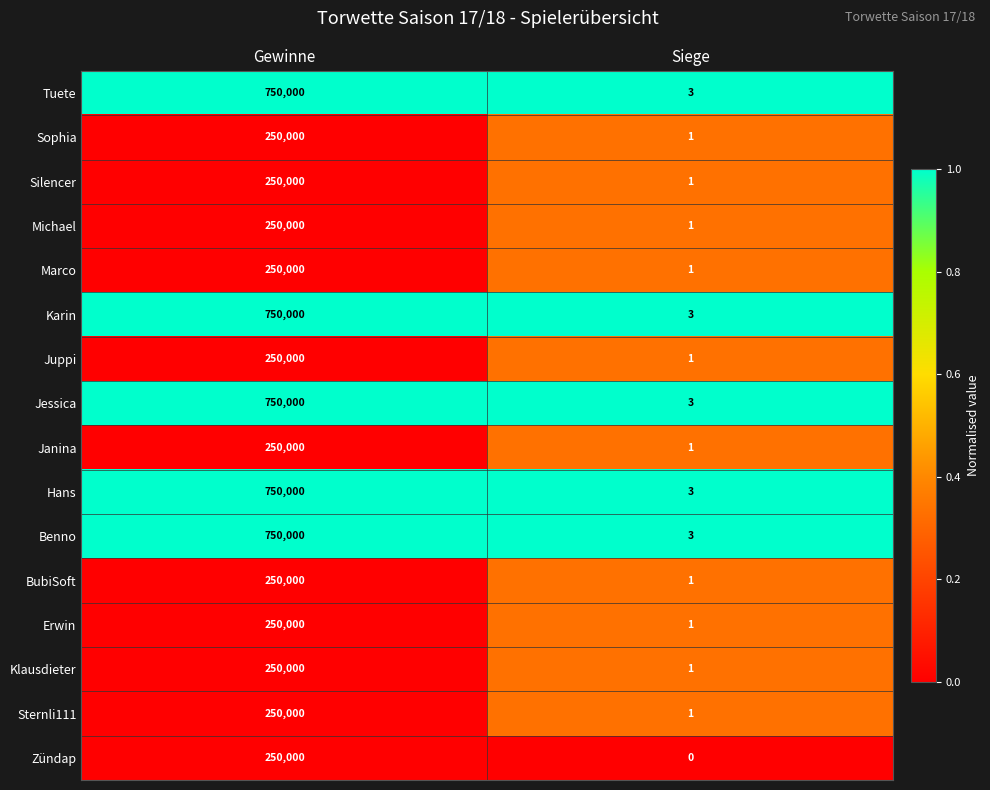

At how many categories does at least one series exceed 0?

2